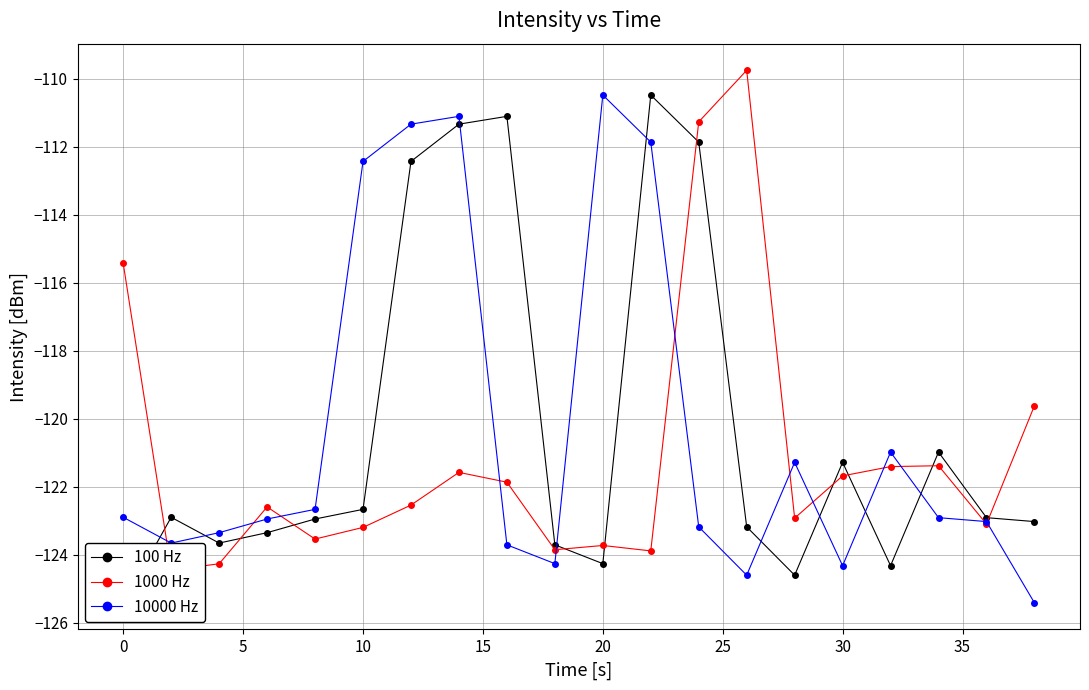

The value of 10000 Hz at 10 is -112.4. True or false?

True